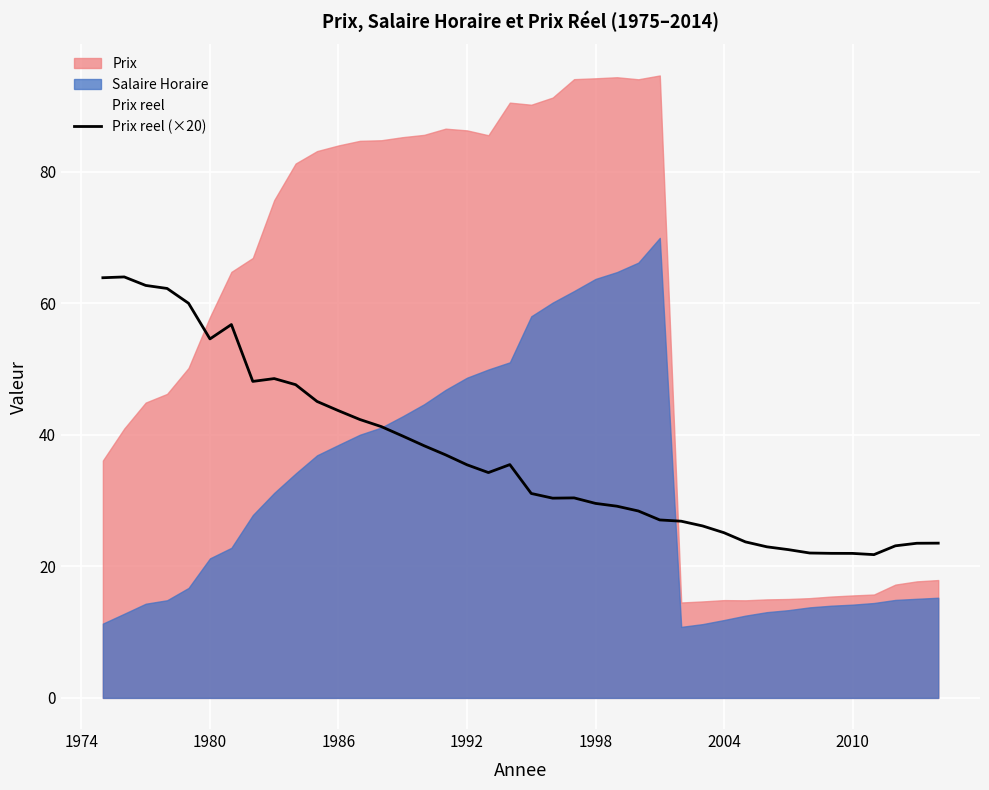

The value of Prix reel (×20) at 1998 is 29.6. True or false?

True